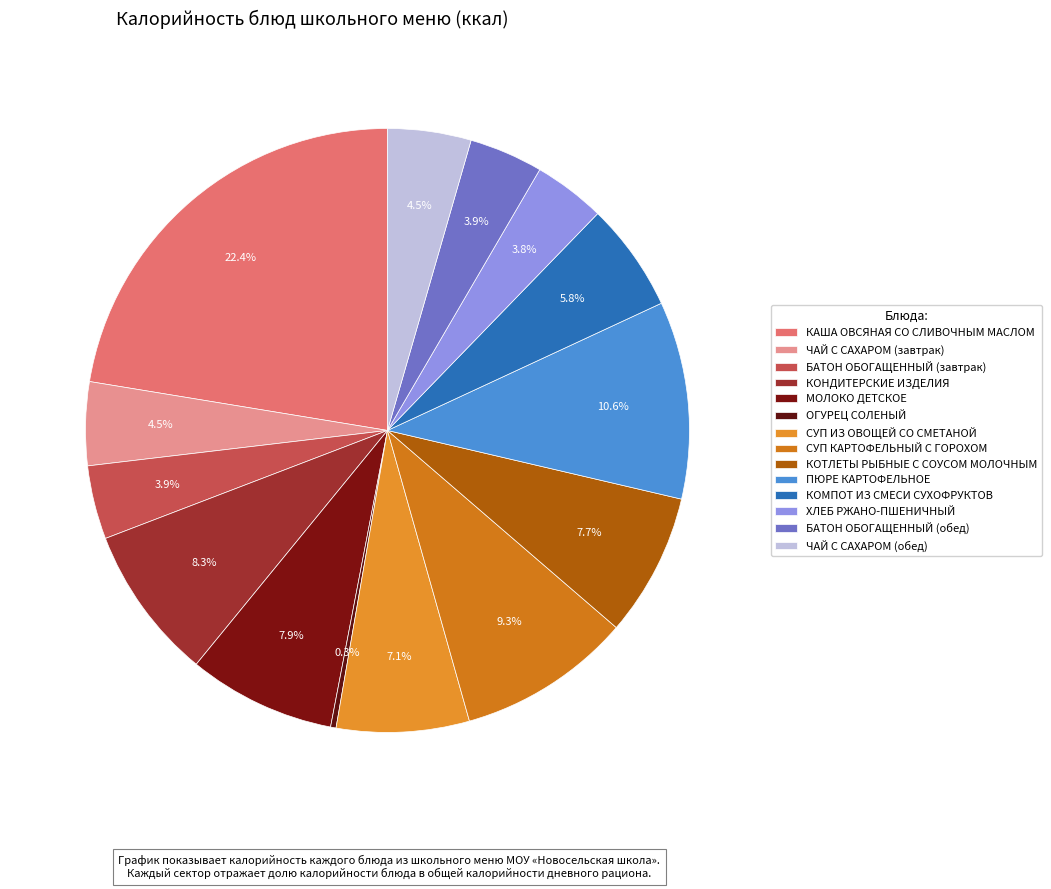

To the nearest percent, what is the combined percentage of КАША ОВСЯНАЯ СО СЛИВОЧНЫМ МАСЛОМ and БАТОН ОБОГАЩЕННЫЙ (обед)?

26%